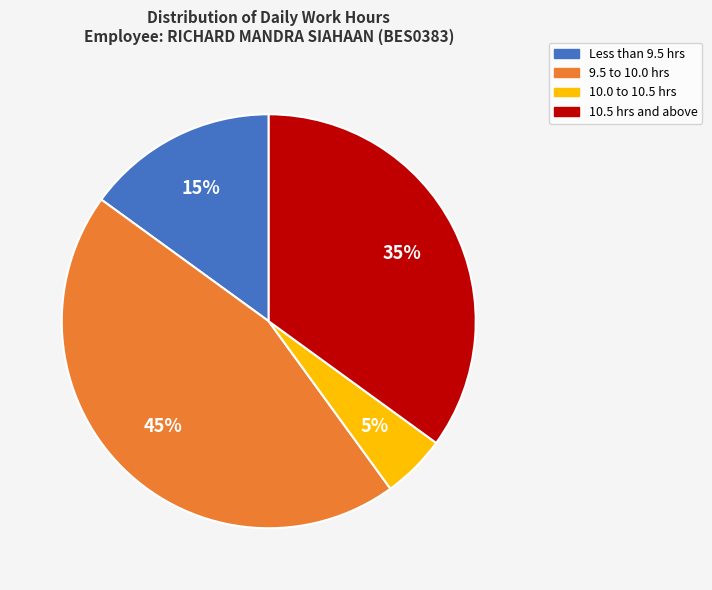

Does any single category account for the majority?

No